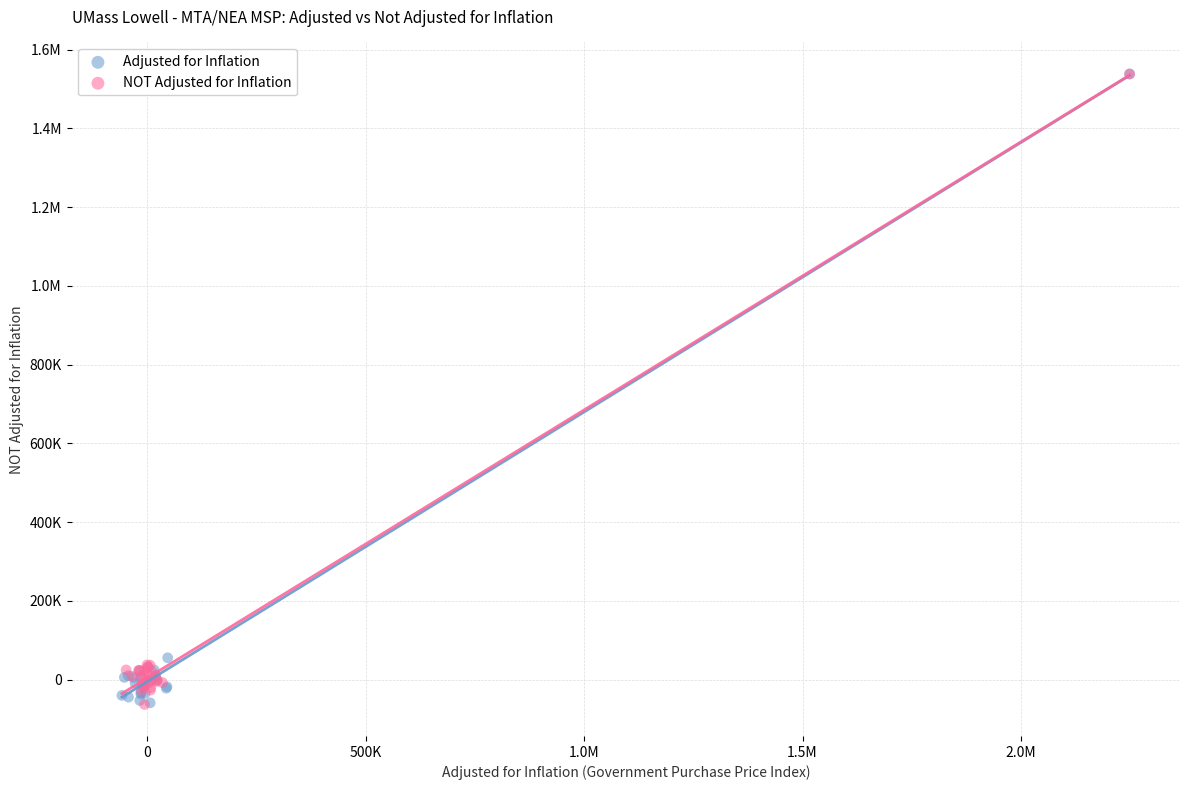

What are all the series names shown in the legend?

Adjusted for Inflation, NOT Adjusted for Inflation